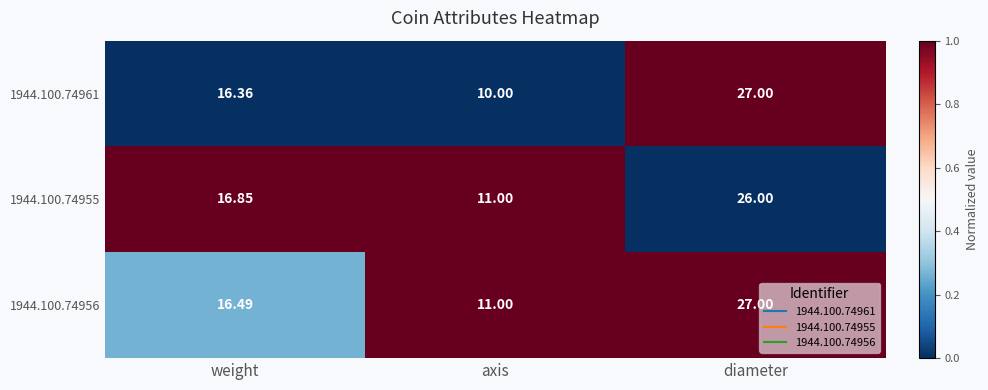

At which label does 1944.100.74961 reach its minimum?

axis